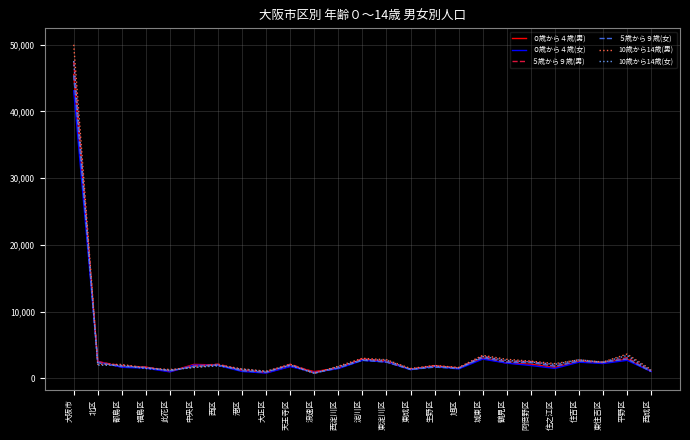

Between 大阪市 and 西区, which series saw the biggest shift?

10歳から14歳(男)